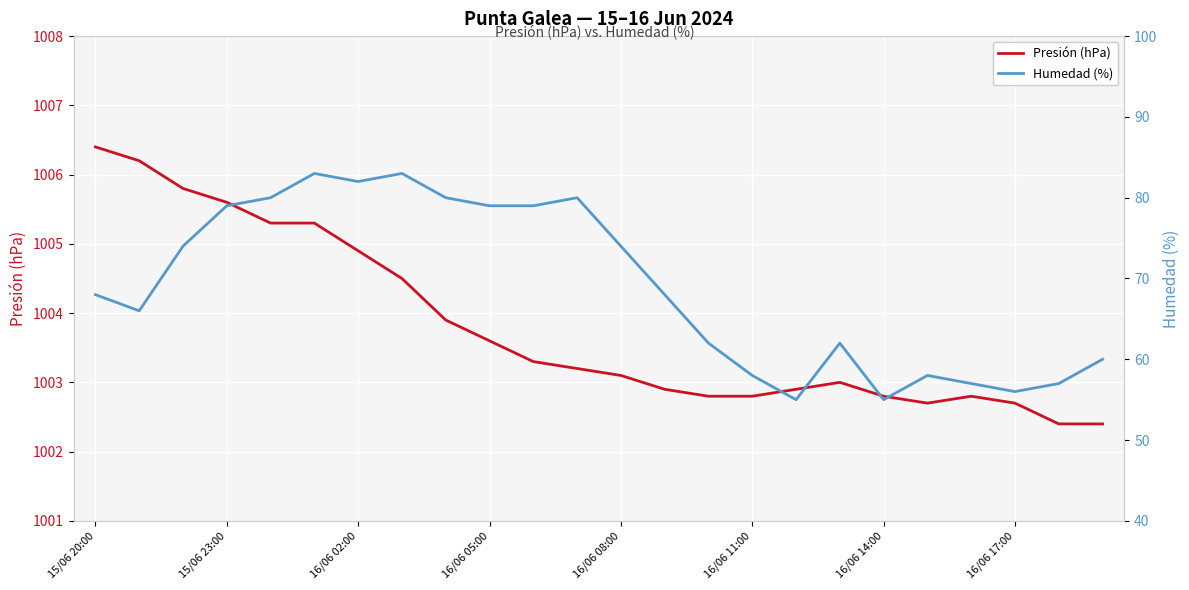

List the series in order of their overall mean, lowest first.

Humedad (%), Presión (hPa)